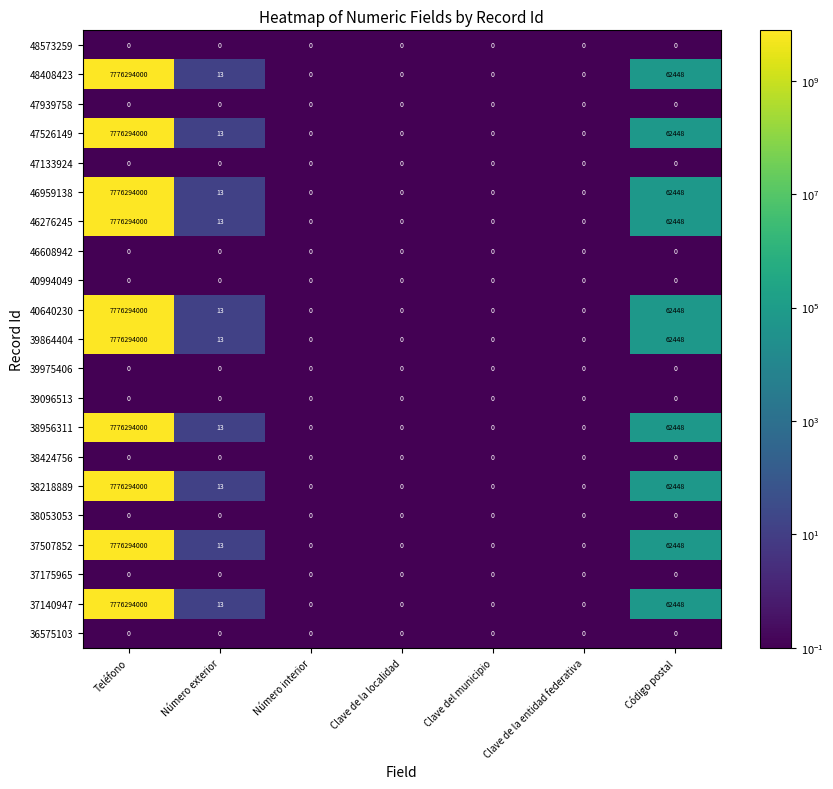

Is it true that 37175965 equals 0 at Clave del municipio?

True